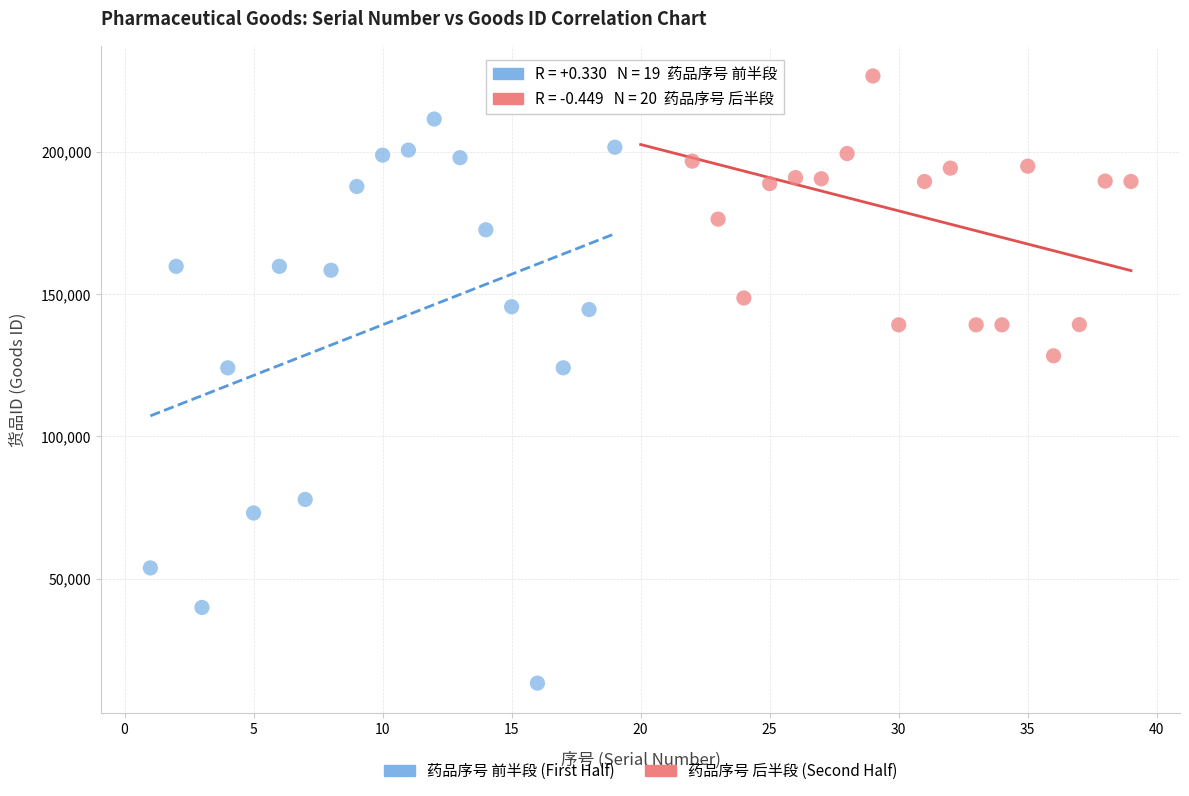

What are all the series names shown in the legend?

药品序号 前半段 (First Half), 药品序号 后半段 (Second Half)